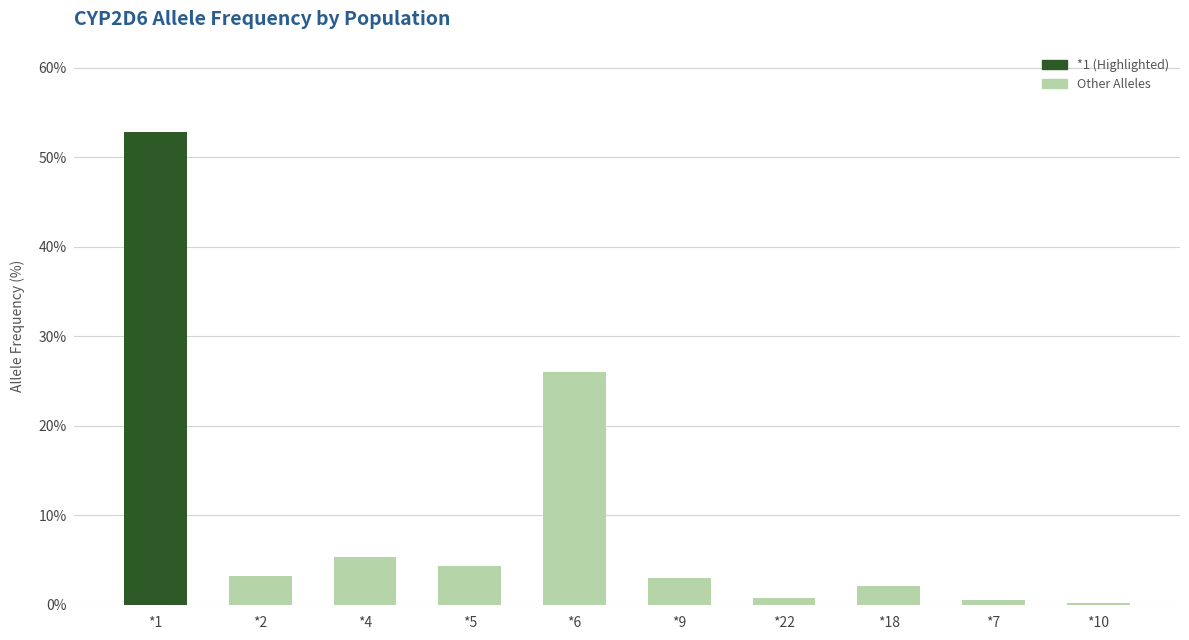

What is the label of the 8th bar from the left?

*18